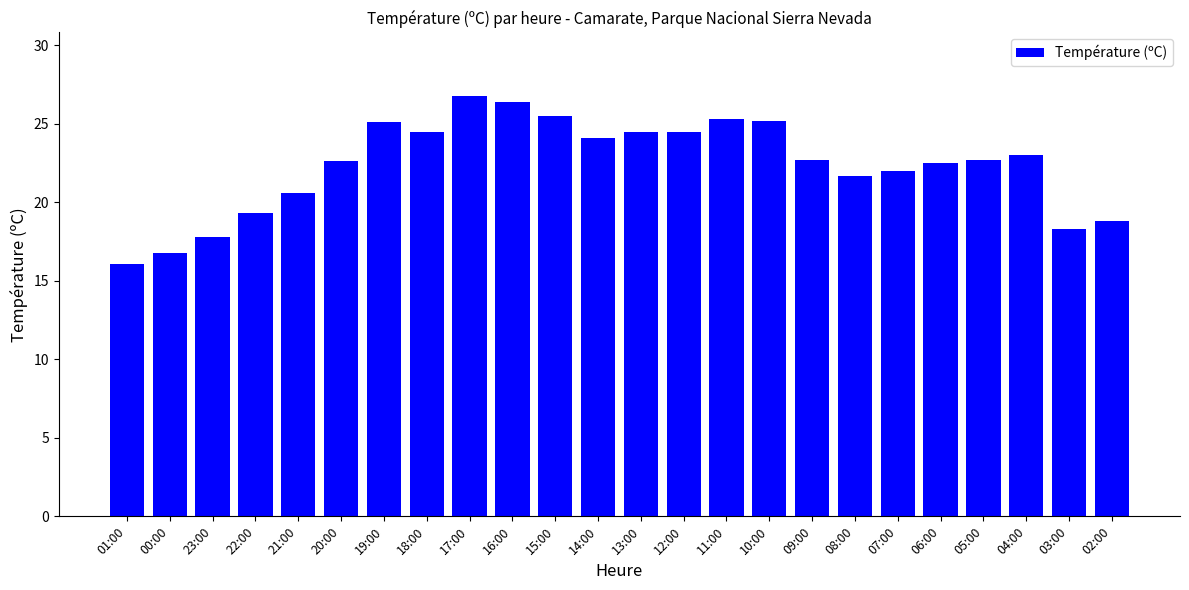

At which label does the data first exceed 22?

20:00